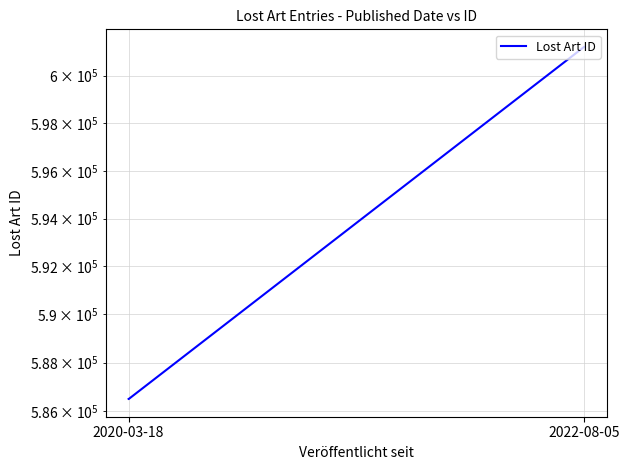

Is this an area chart (filled region under the line)?

No